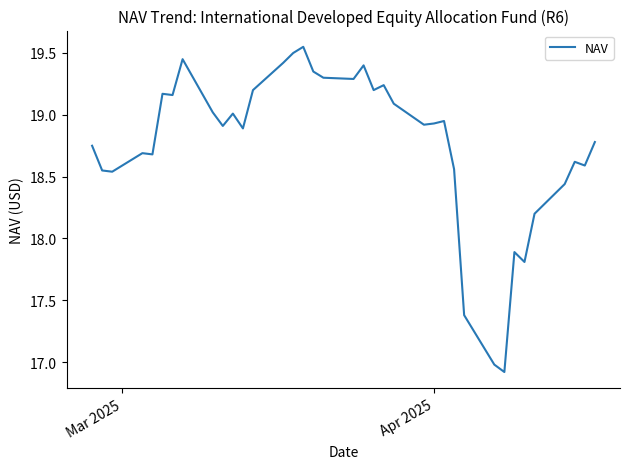

What is the difference between the maximum and minimum values?

2.6